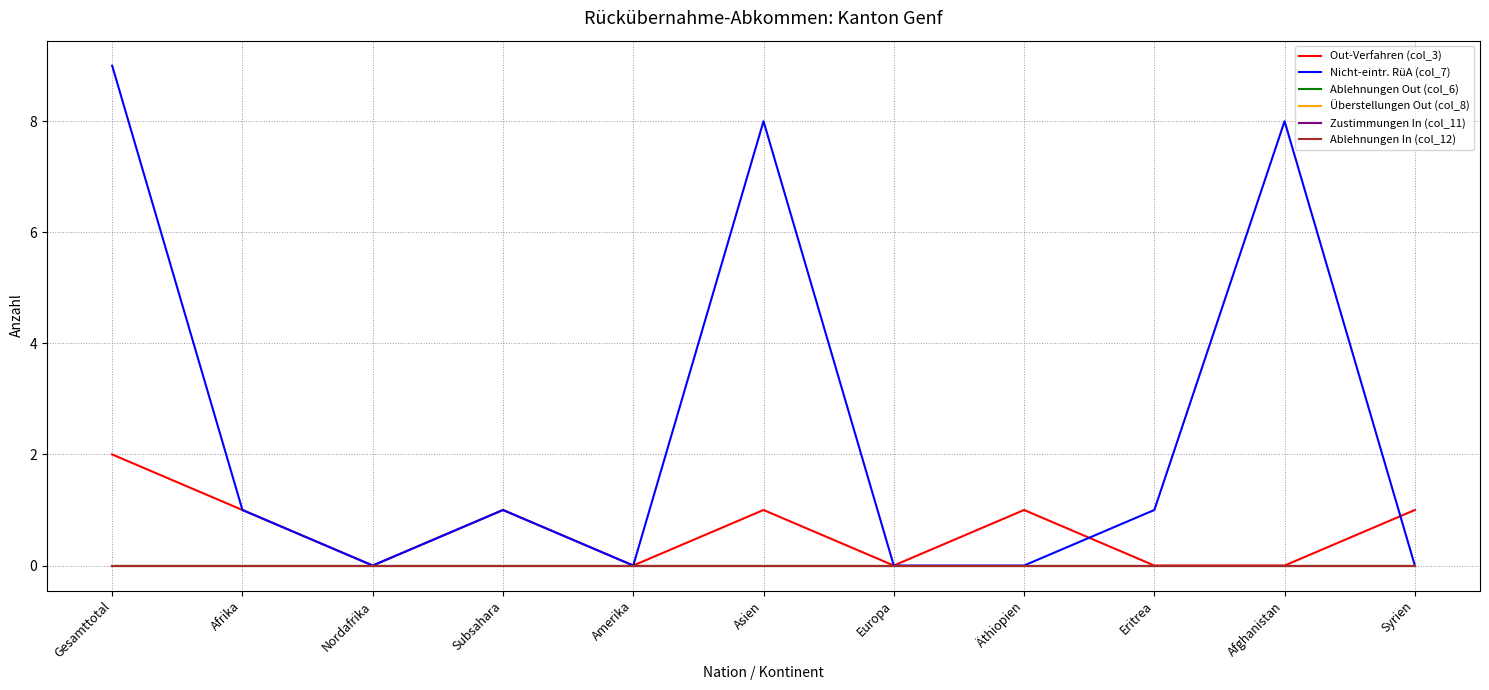

Is this an area chart (filled region under the line)?

No